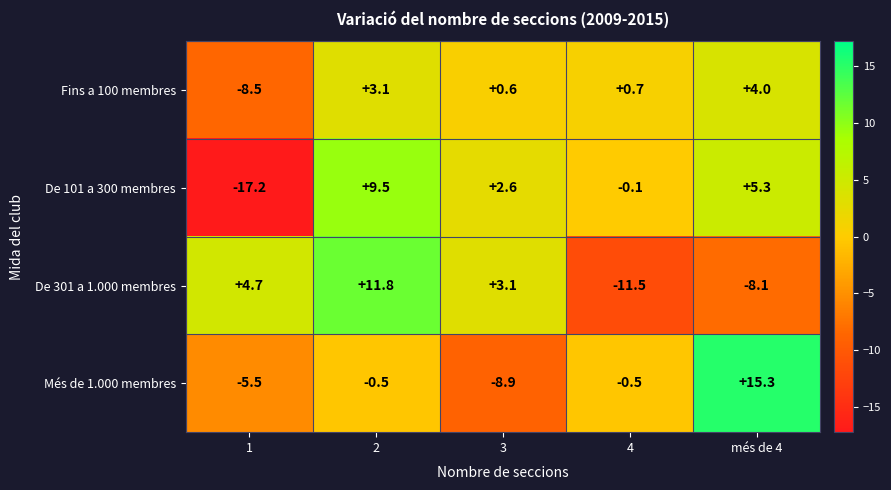

At which label is De 101 a 300 membres closest to -3?

4